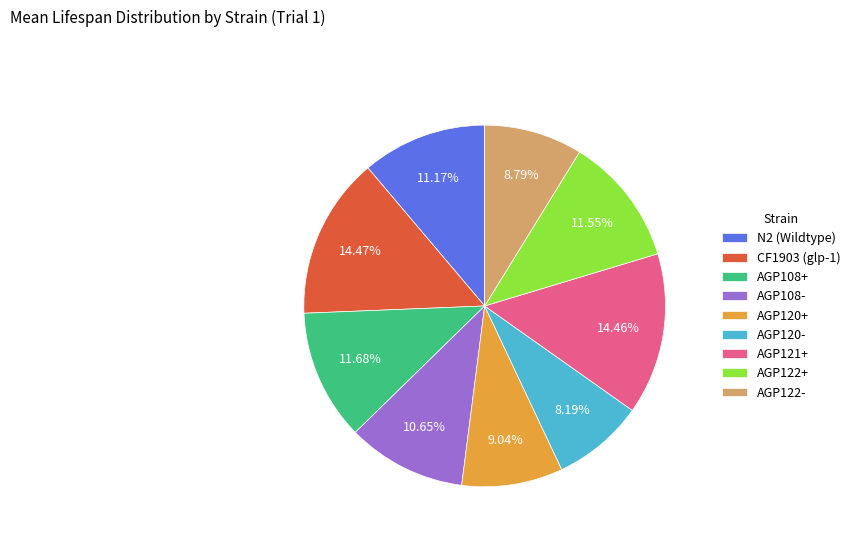

Approximately how many times larger is the value at CF1903 (glp-1) compared to N2 (Wildtype)?

1.3